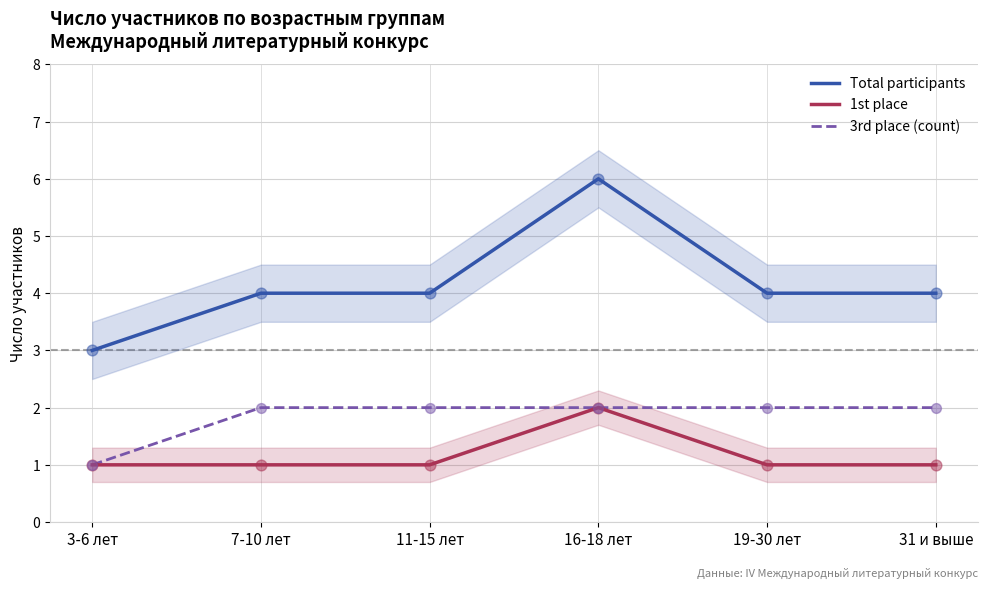

Which series has the largest total across all categories?

Total participants